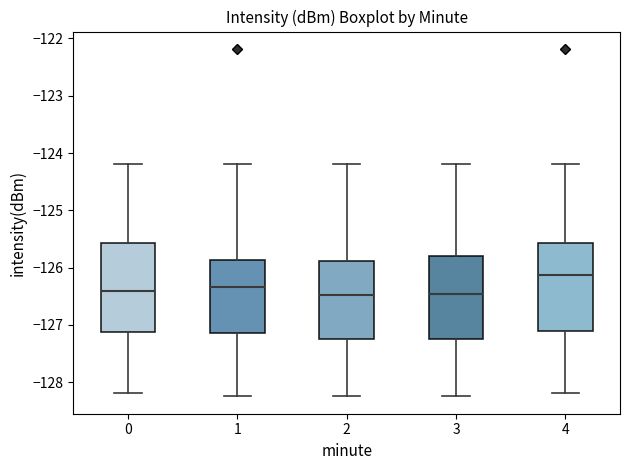

Which box's median line is the highest?

4